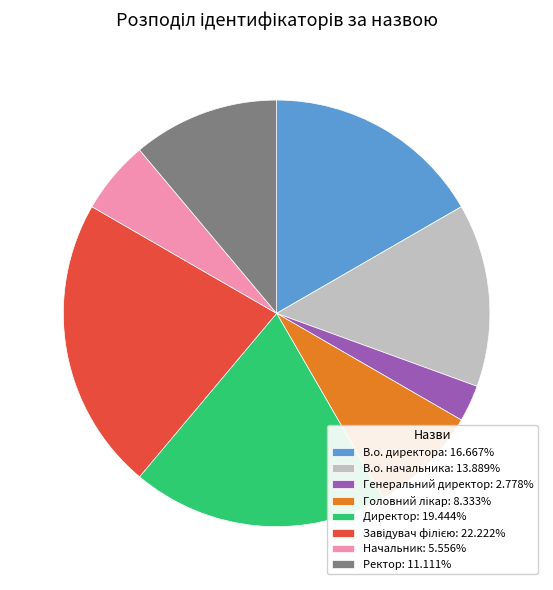

Combined, do Директор: 19.444% and Начальник: 5.556% account for over 50%?

No